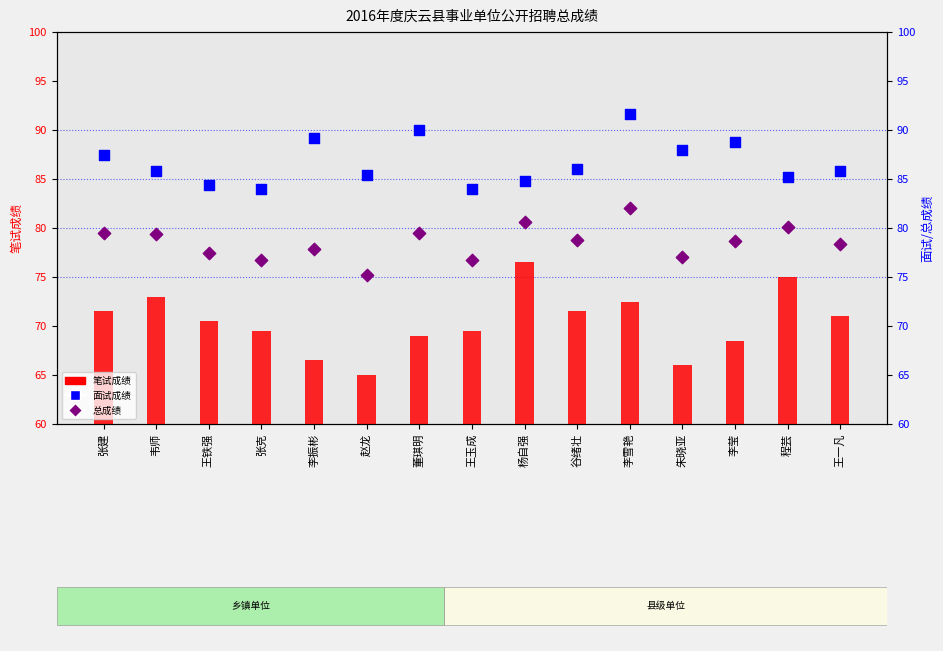

At which category is the sum across all series the highest?

李雪艳